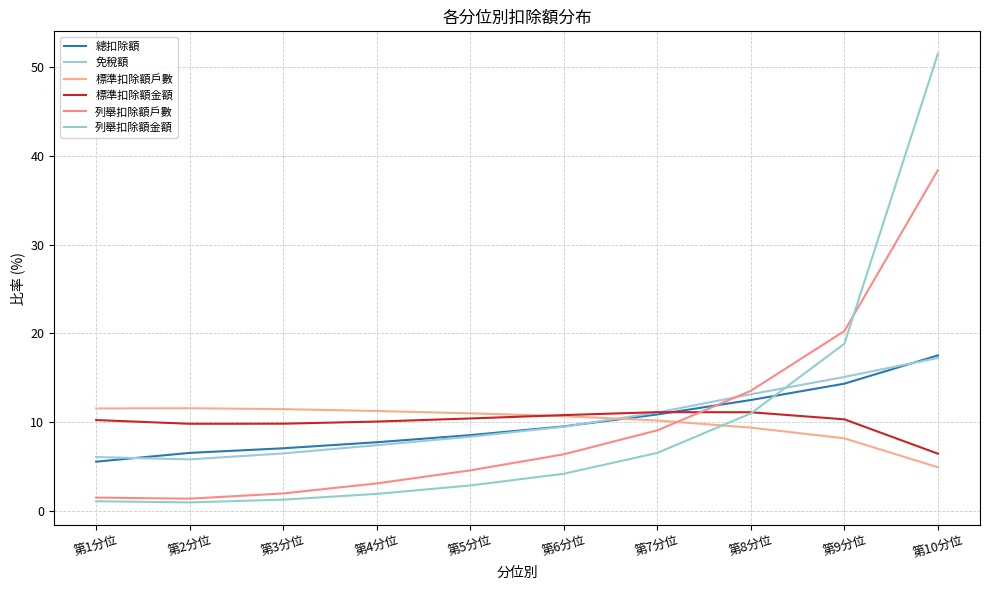

After their last crossing, which series has the higher values: 標準扣除額金額 or 列舉扣除額戶數?

列舉扣除額戶數